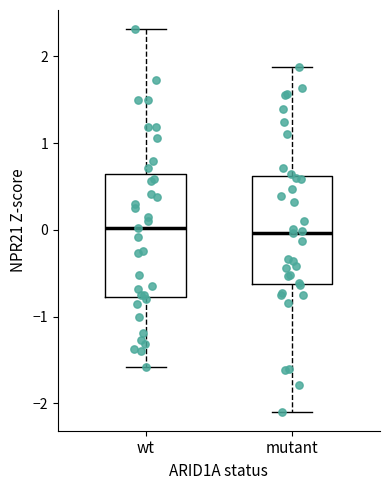

Reading left to right, read every box against the y-axis: the position of its median line, the range the box covers, and the ends of its whiskers. The values are not printed on the chart, so give them approximately, as read against the axis.

wt: median 0.0, box -0.8 to 0.6, whiskers -1.6 to 2.3
mutant: median 0.0, box -0.6 to 0.6, whiskers -2.1 to 1.9